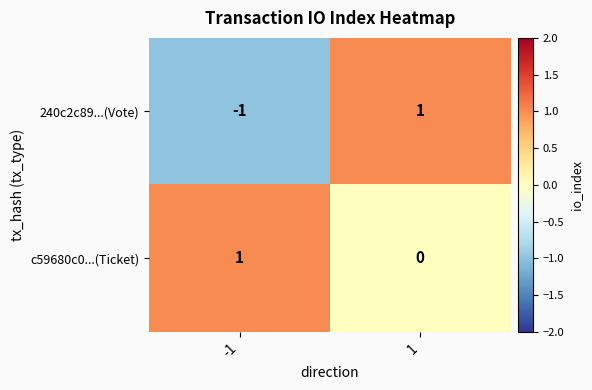

The value of c59680c0...(Ticket) at -1 is 1. True or false?

True